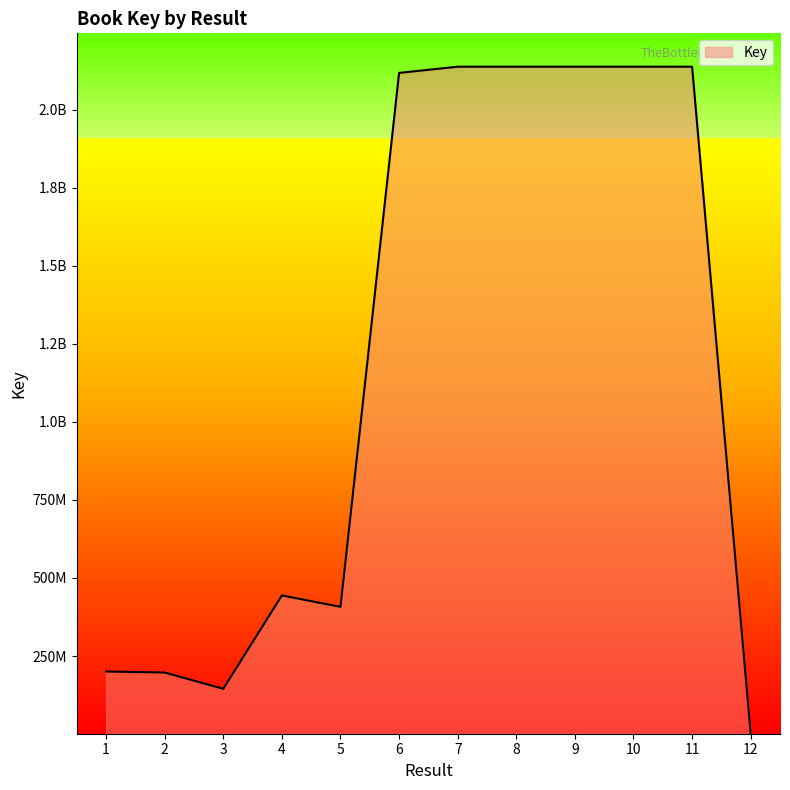

Which has a higher value, 3 or 5?

5